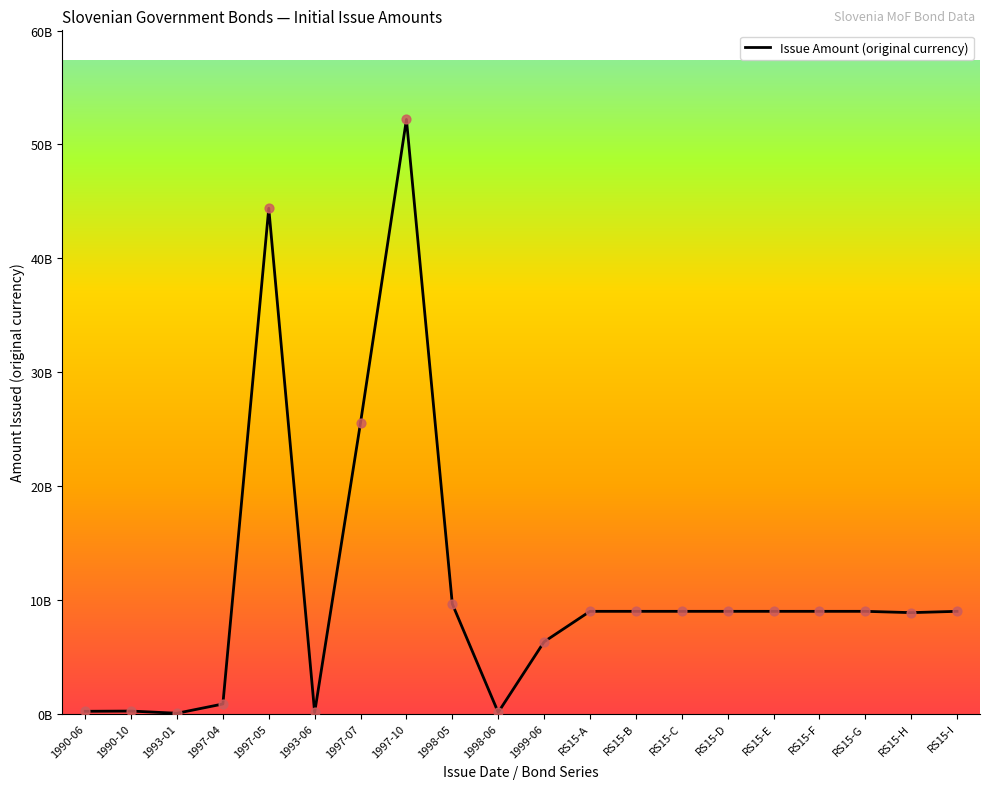

Which has a higher value, 1997-10 or RS15-F?

1997-10